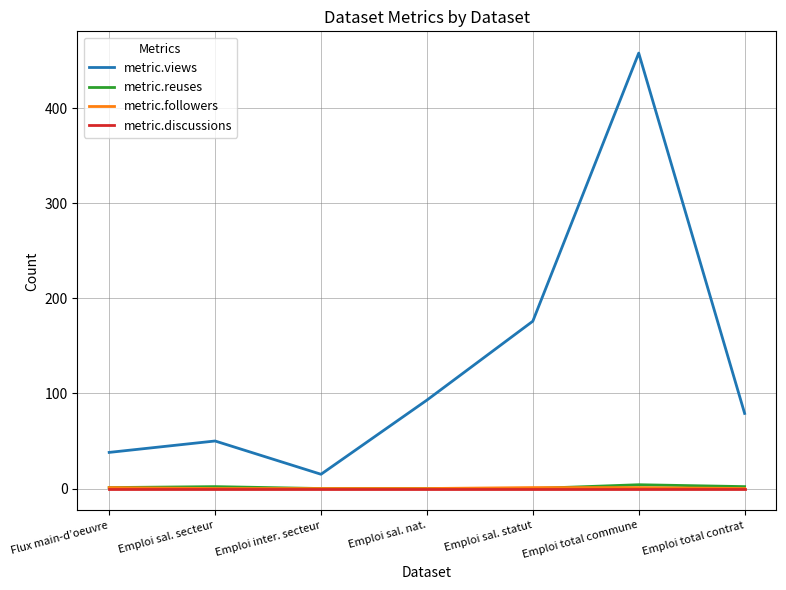

Which series changed the most between Emploi sal. nat. and Emploi sal. statut?

metric.views